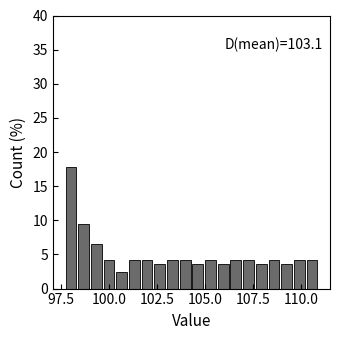

Around what value on the x-axis is the tallest bar? Give the approximate position of its centre, as read against the axis.

98.0